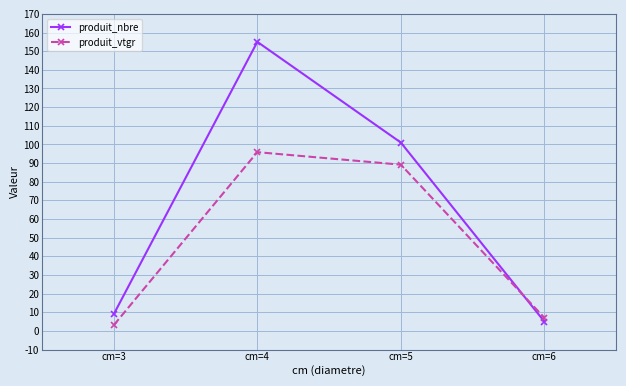

At cm=4, list the series in order from largest to smallest.

produit_nbre, produit_vtgr